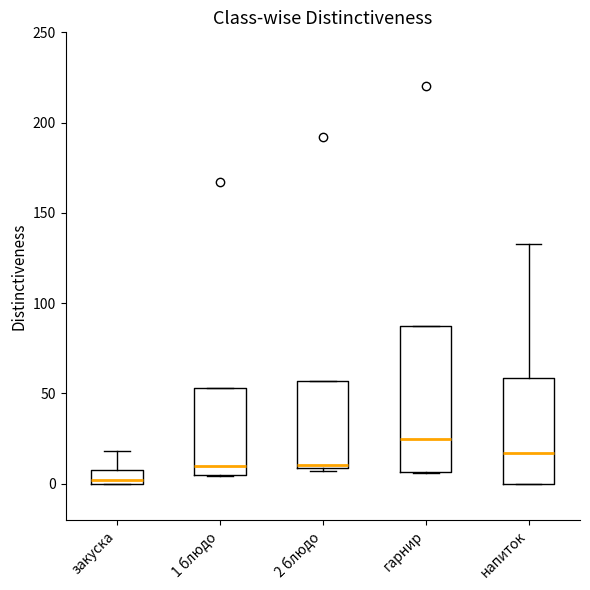

Where is the lower edge of the box for гарнир on the y-axis? The values are not printed on the chart, so give them approximately, as read against the axis.

5